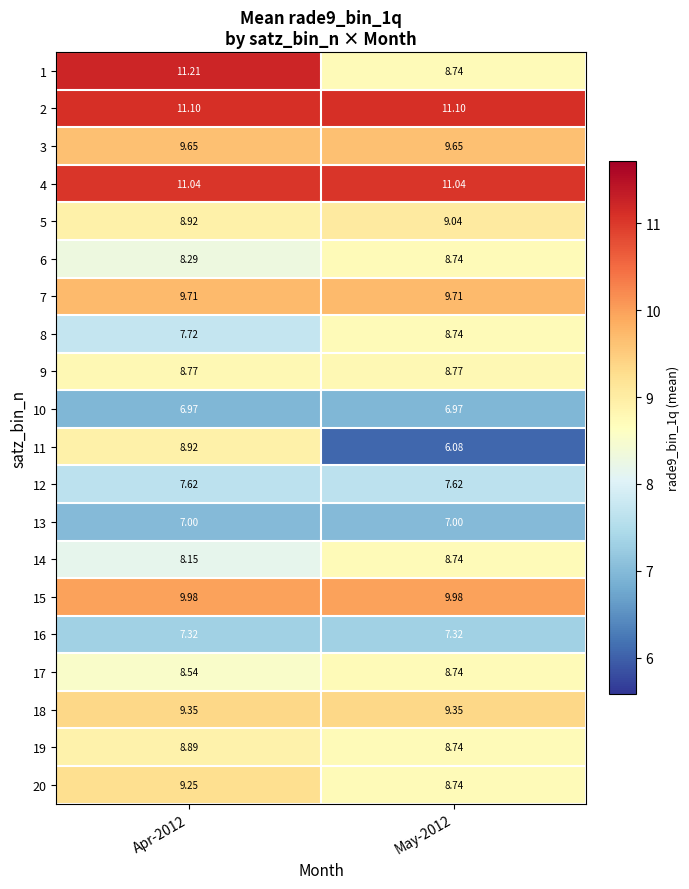

Is the value of 13 at May-2012 greater than the value of 10 at May-2012?

Yes